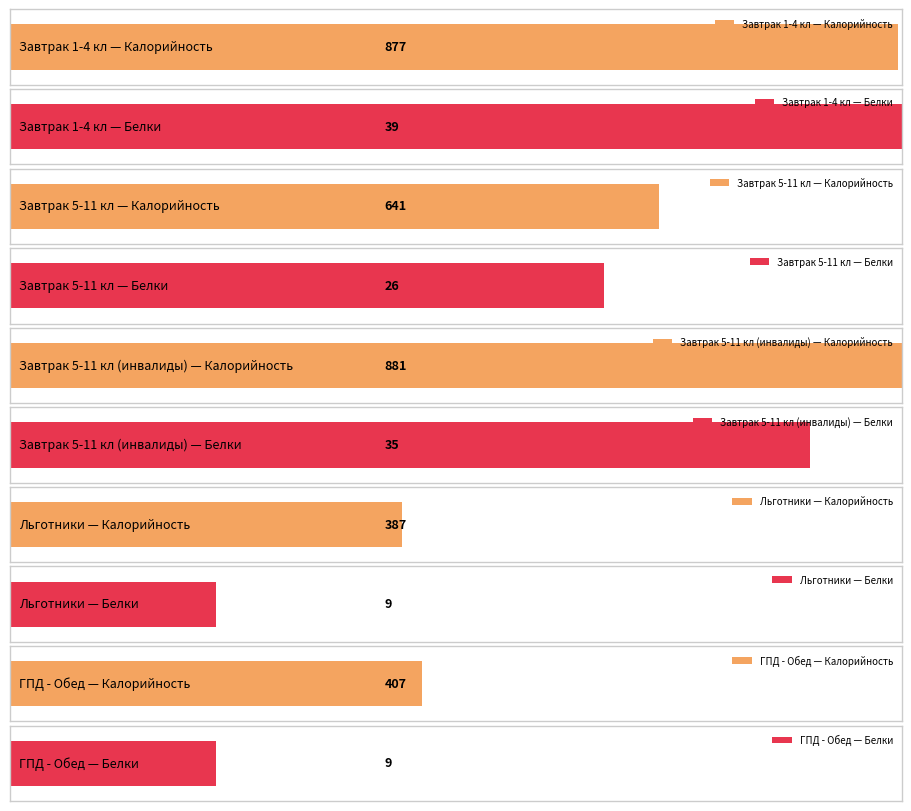

At which category is the sum across all series the highest?

Завтрак 5-11 кл (инвалиды)